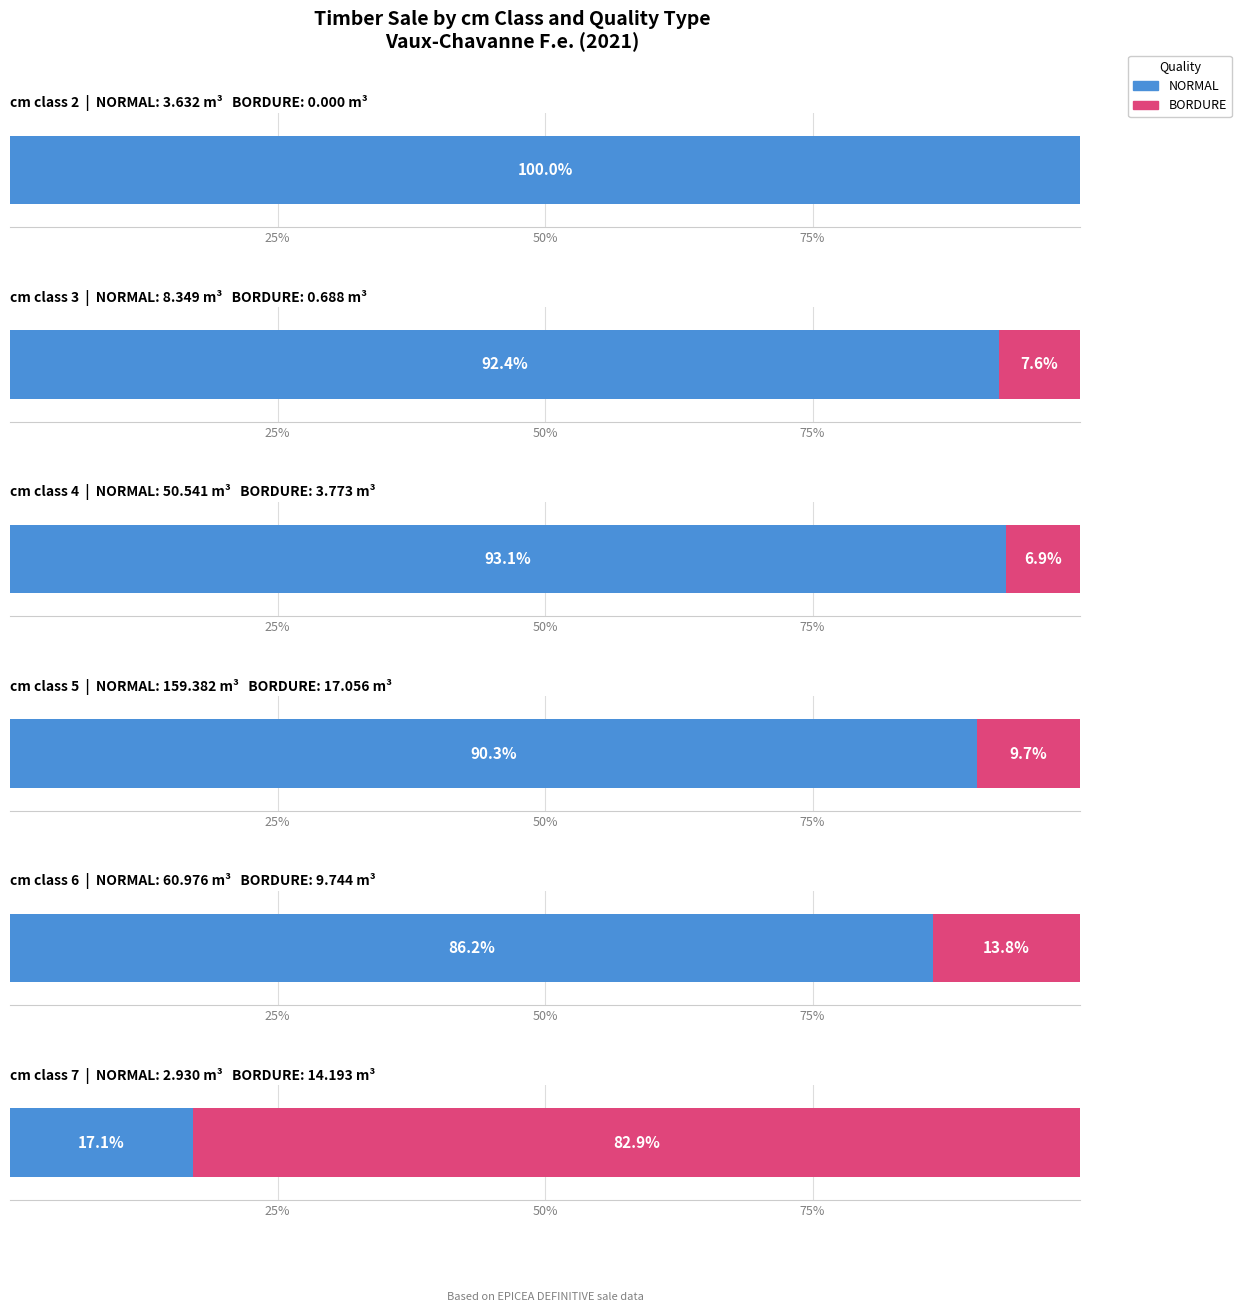

Which series has the largest total across all categories?

NORMAL